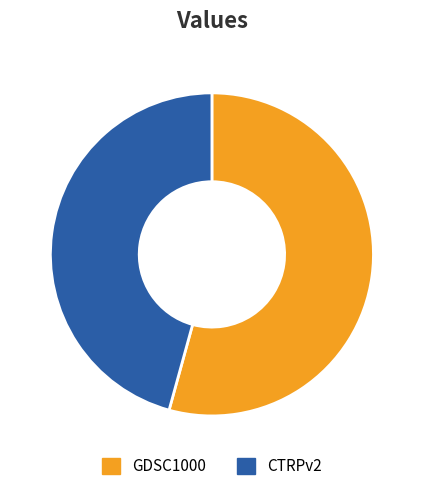

Is there any slice that represents more than half of the pie?

Yes